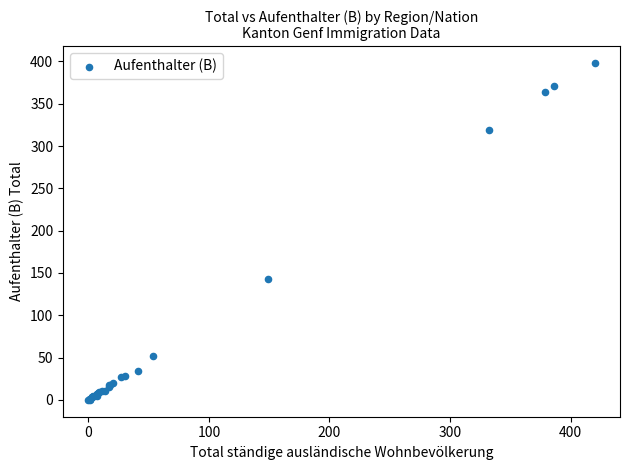

What Y value in the scatter plot is closest to 199?

143